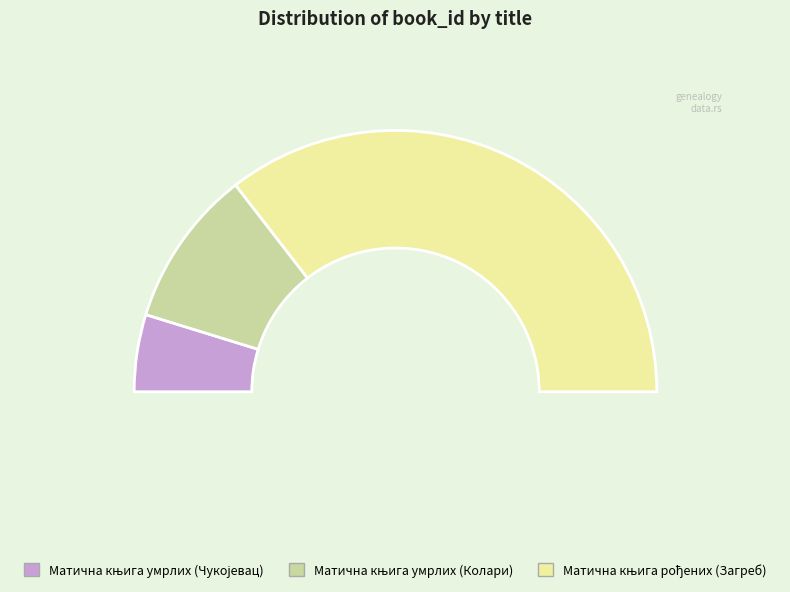

Does any single category account for the majority?

Yes